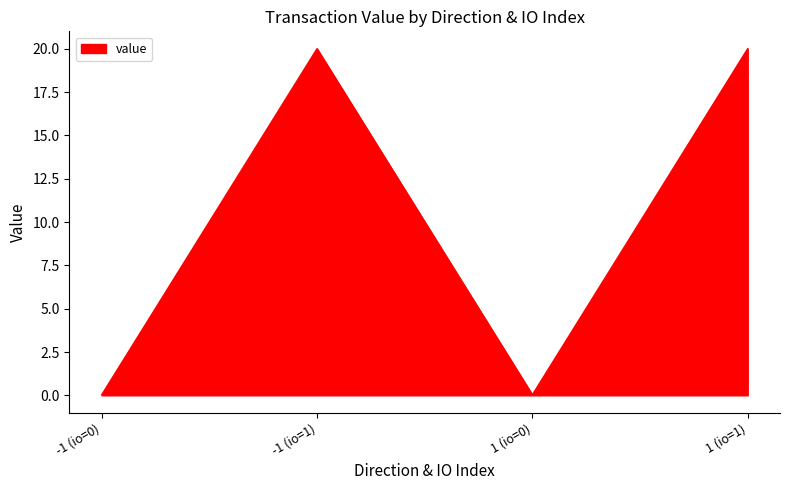

What is the maximum value shown in the chart?

20.0